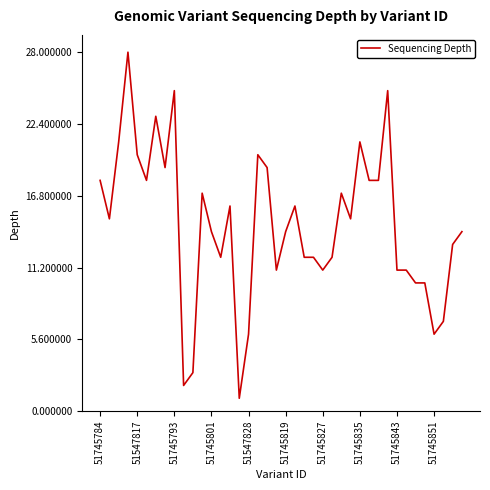

How many series are shown in this chart?

1